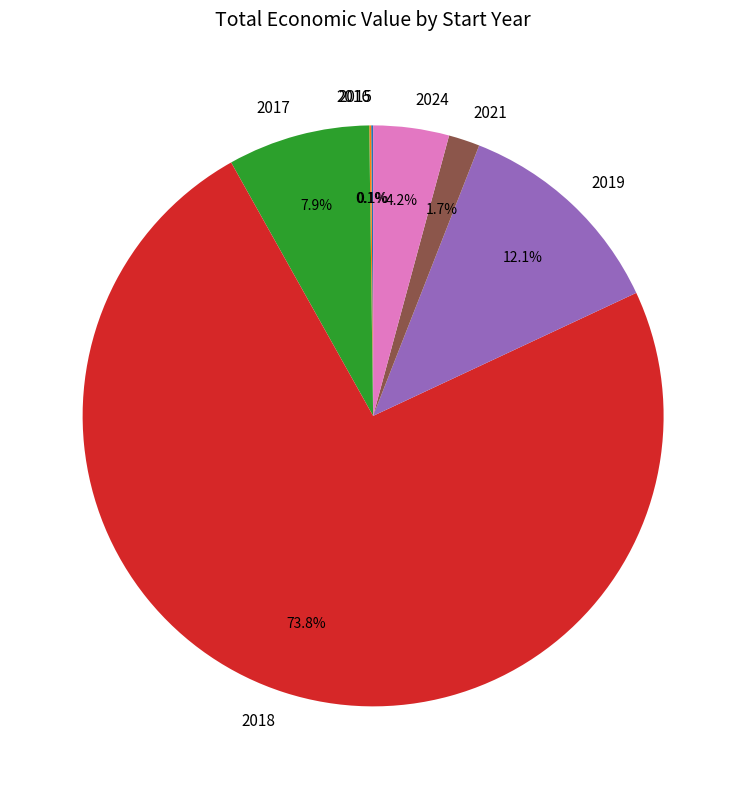

To the nearest percent, what is the difference between the largest and smallest slice percentages?

74%